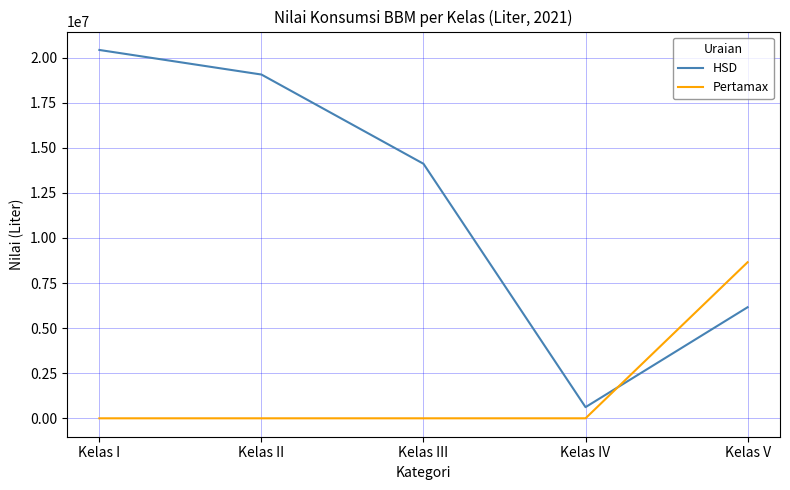

Which series has the widest spread of values?

HSD